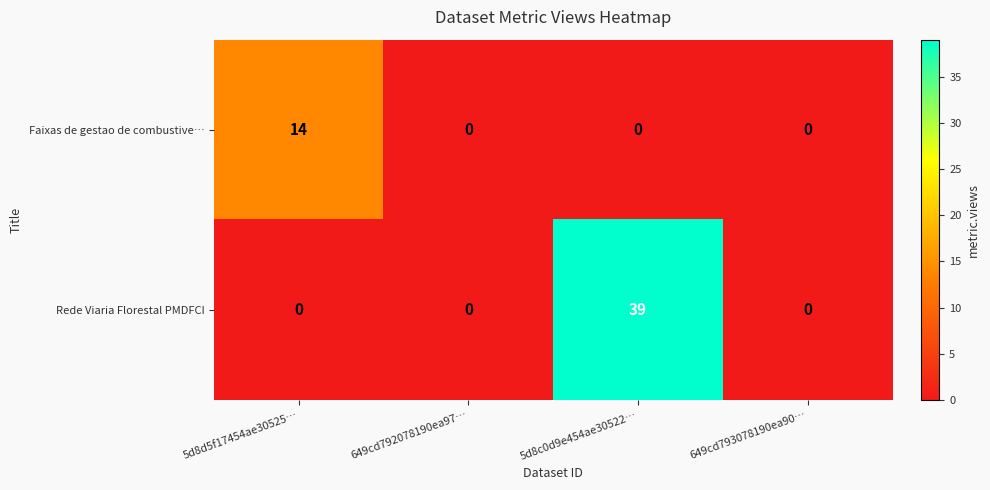

What is the total value across all series at 5d8c0d9e454ae30522…?

39